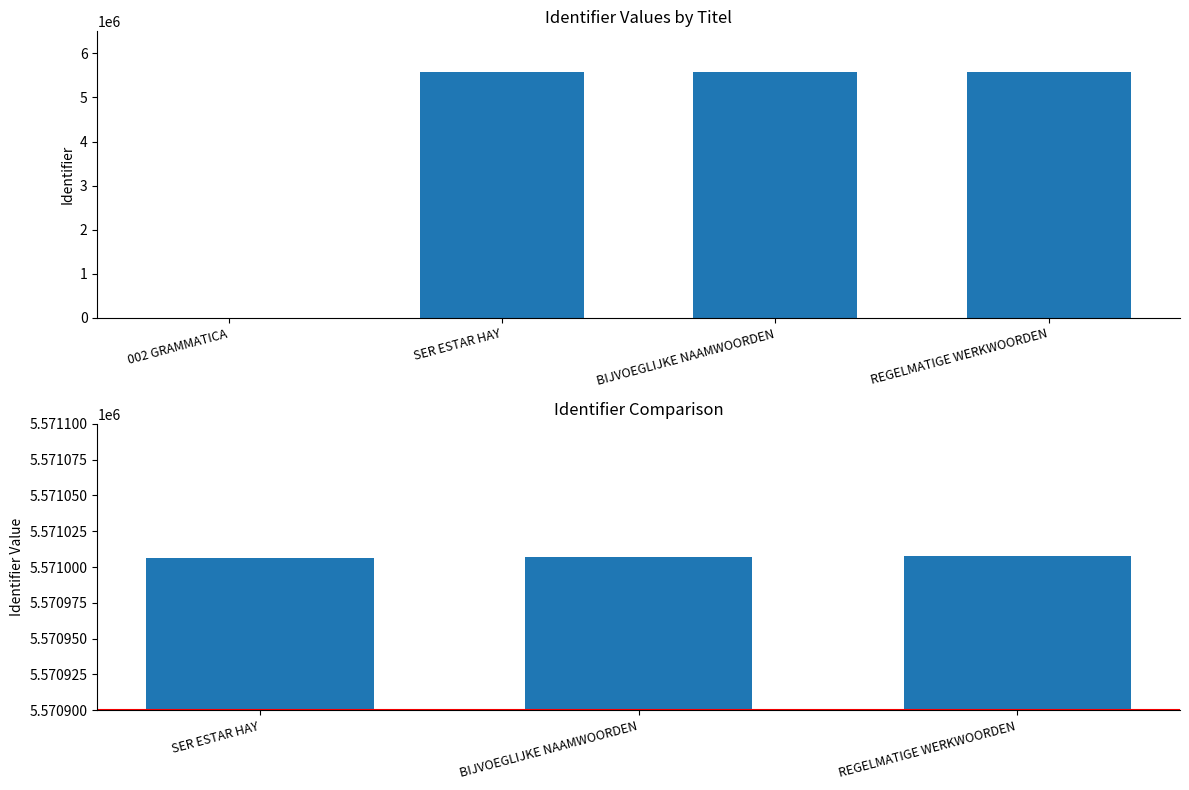

What position from the left is REGELMATIGE WERKWOORDEN?

4